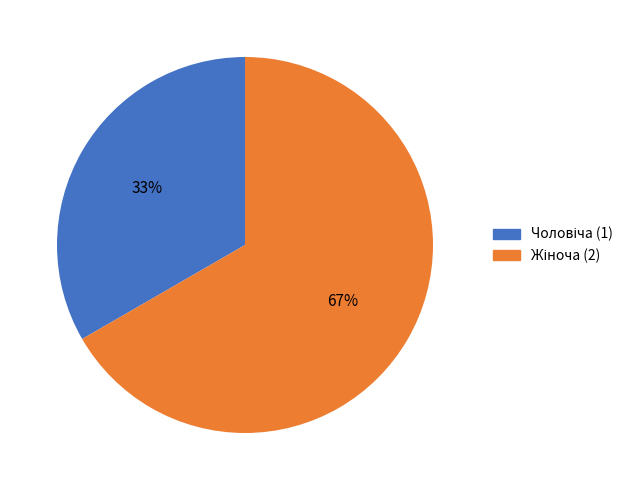

Does any single category account for the majority?

Yes